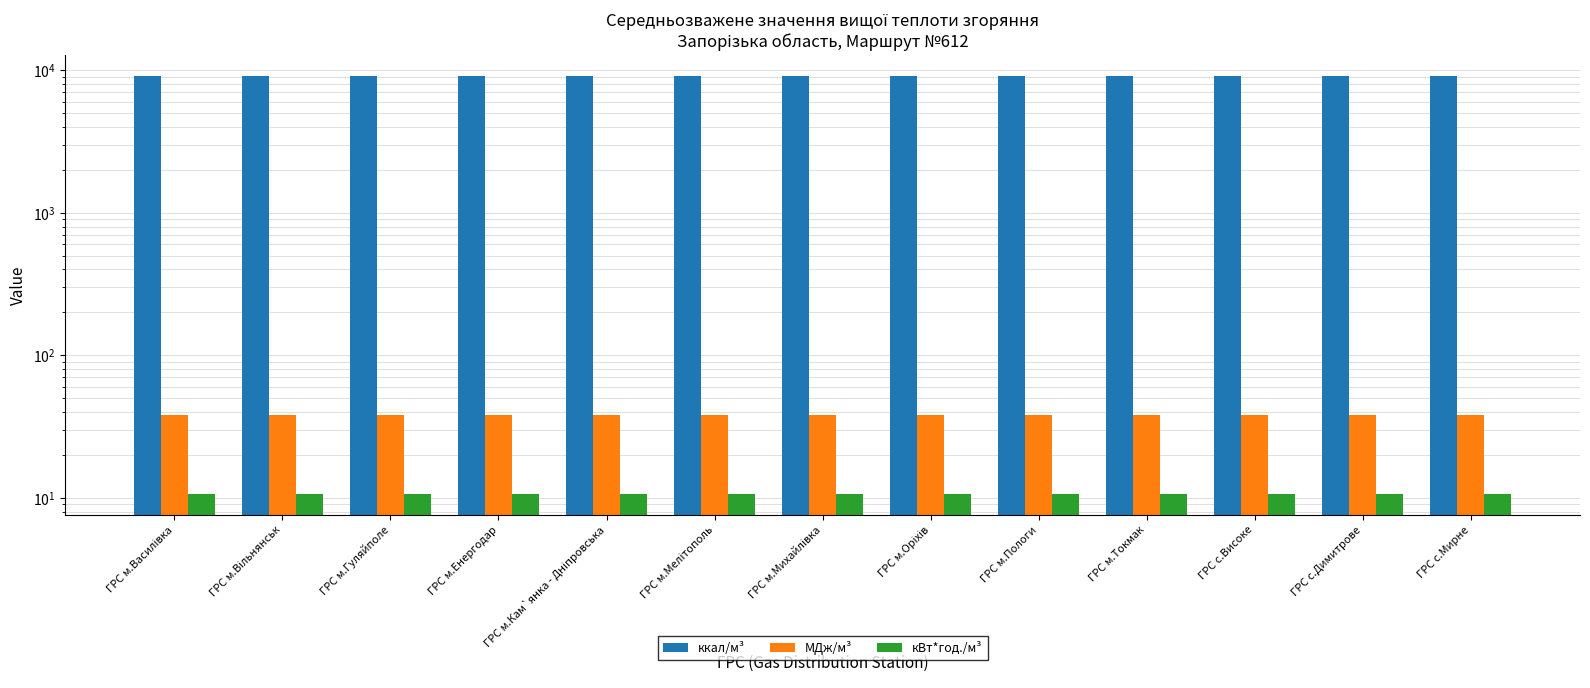

At how many categories does at least one series exceed 127?

13